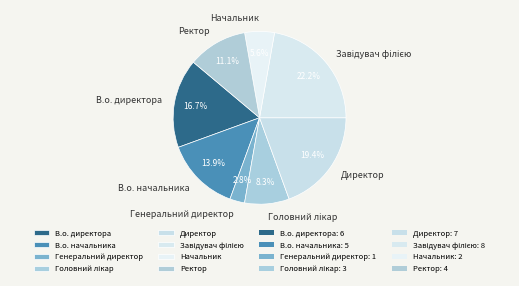

To the nearest percent, what portion does Генеральний директор represent?

3%